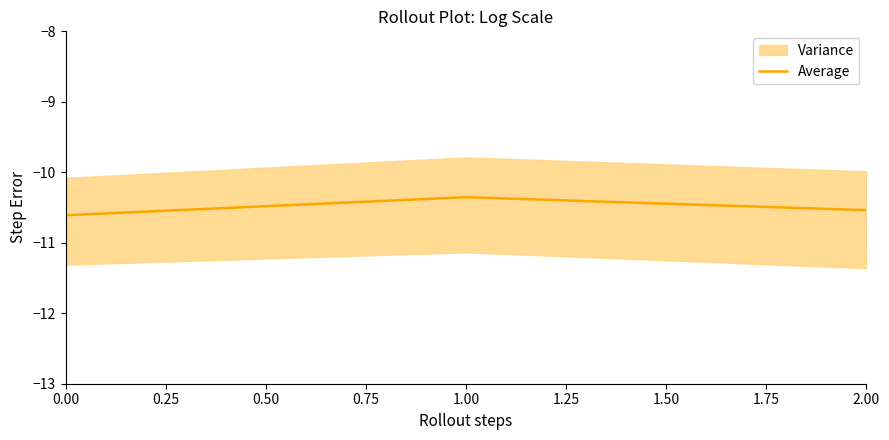

Is it true that Average equals -10.5 at 2.00?

True